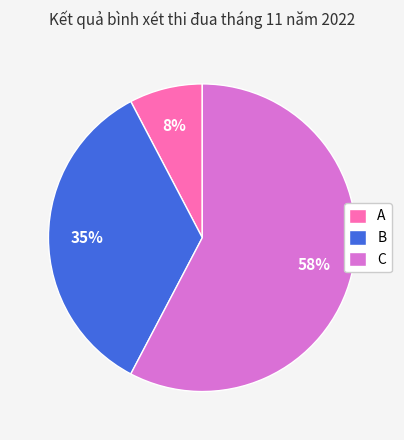

To the nearest percent, what percentage of the pie is B?

35%